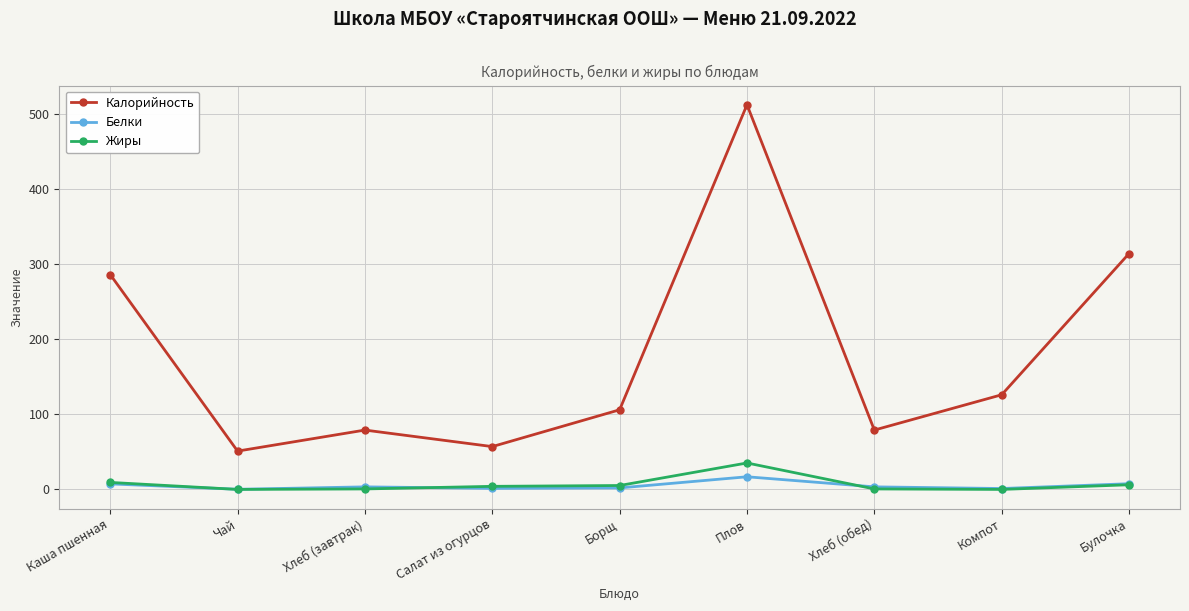

At which label is Калорийность closest to 281?

Каша пшенная